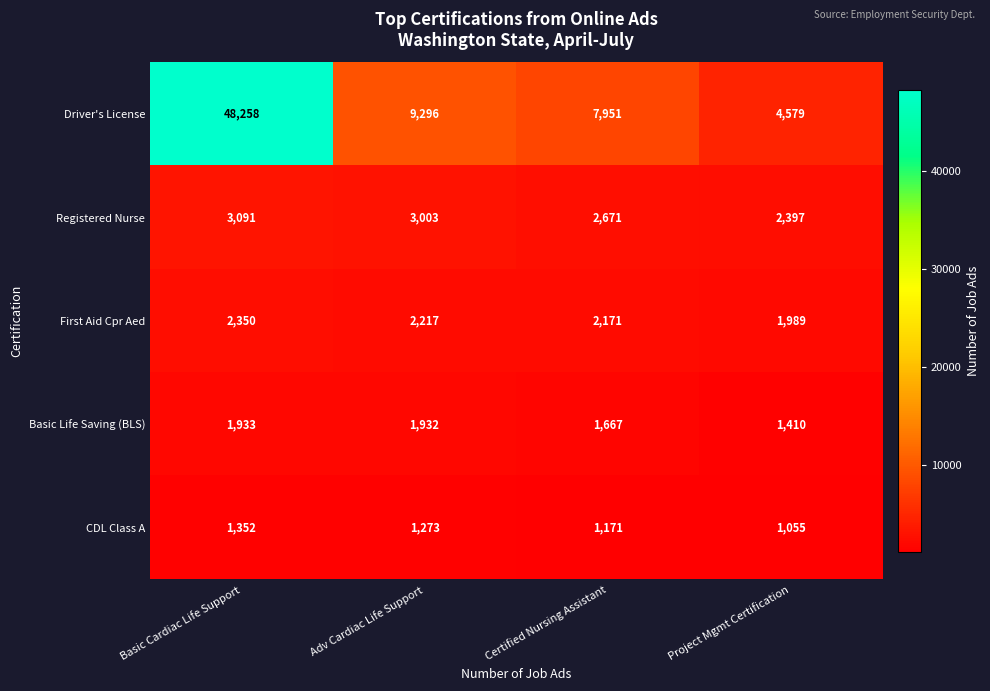

How many categories are shown in the chart?

4